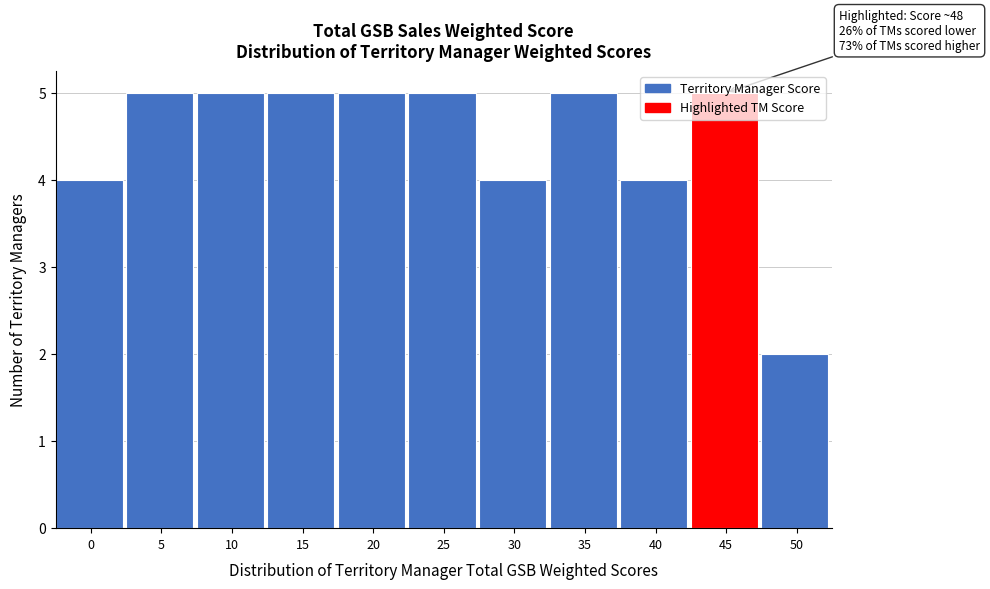

The value at 15 is 7. True or false?

False